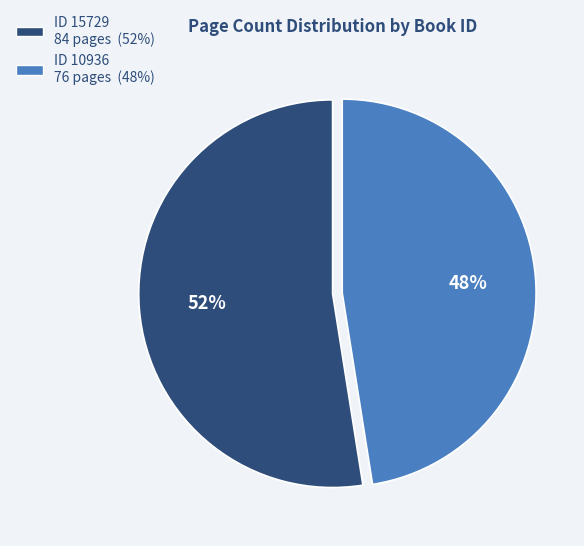

Is there a majority slice in this chart?

Yes